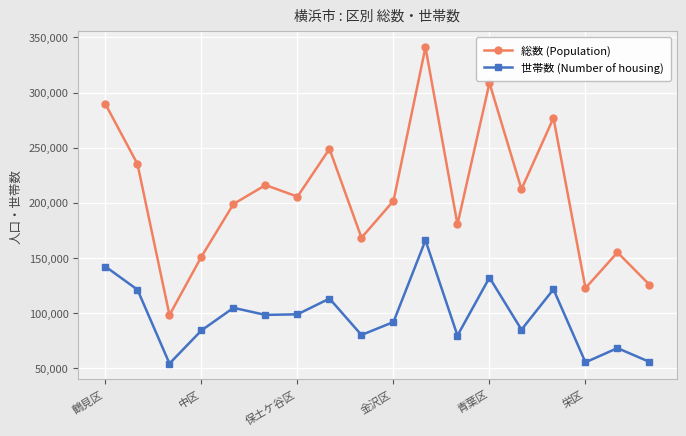

True or false: 総数 (Population) and 世帯数 (Number of housing) cross at least once.

False